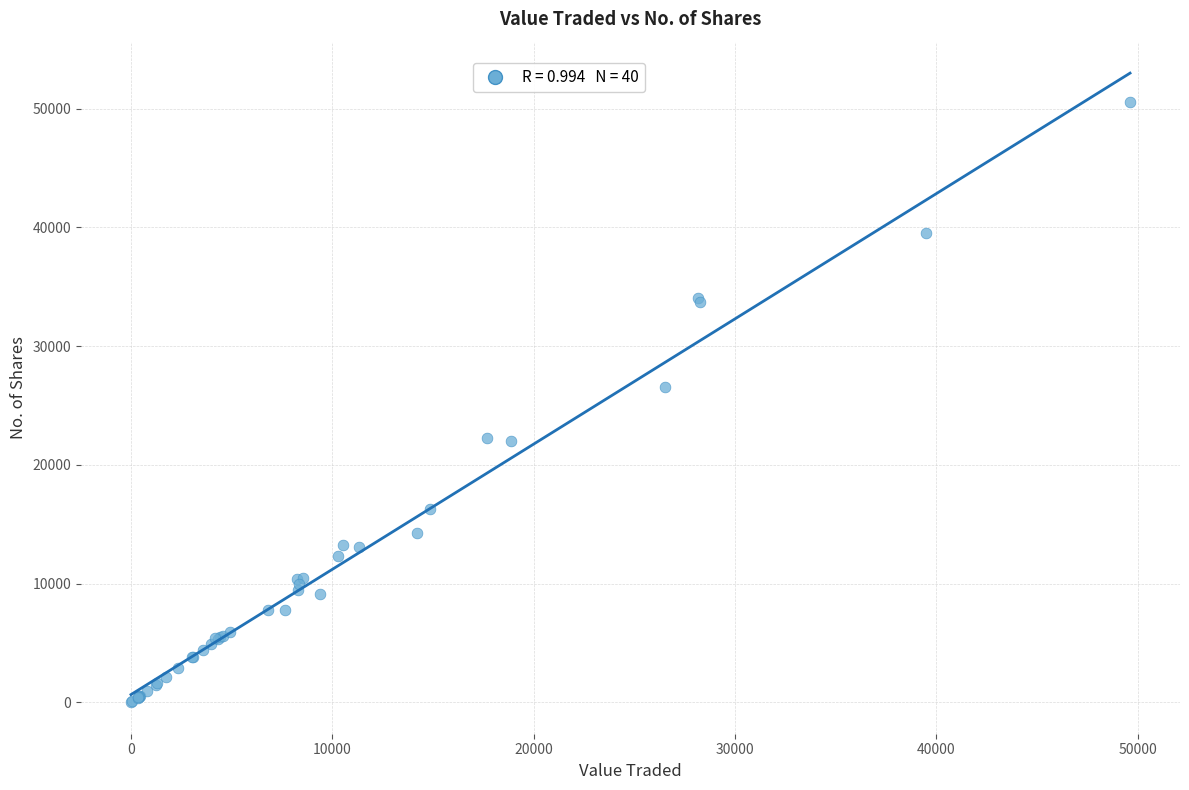

What Y value in the scatter plot is closest to 25270?

26557